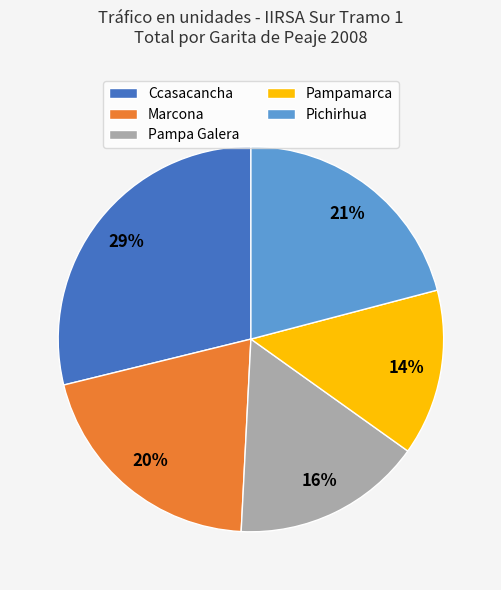

What percentage is the Ccasacancha slice, to the nearest percent?

29%